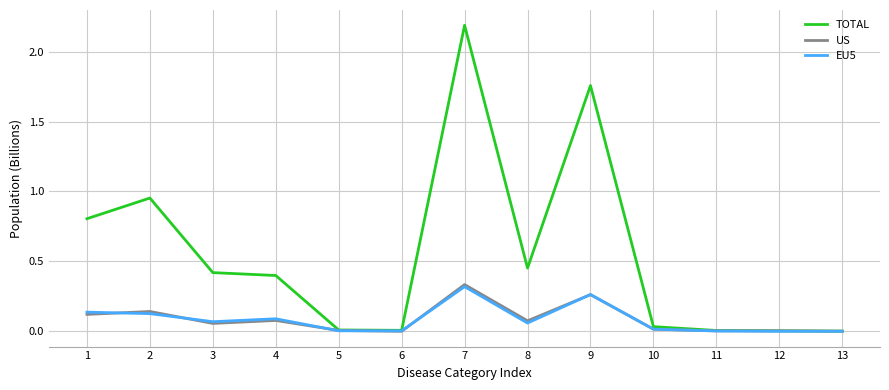

What is the total value across all series at 8?

0.6